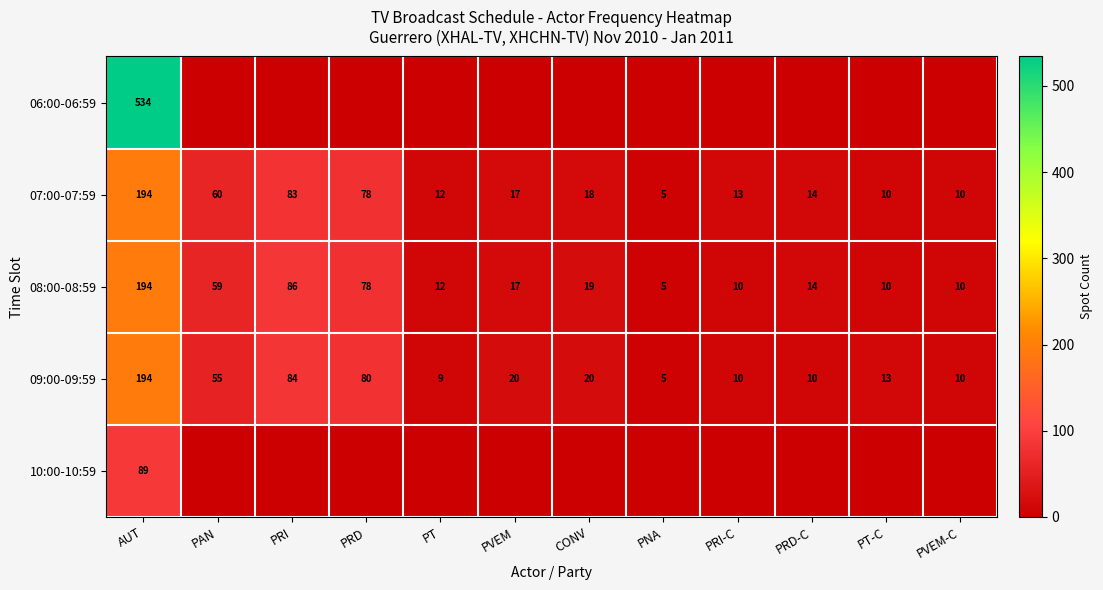

What is the difference between the maximum and minimum values in the 09:00-09:59 series?

189